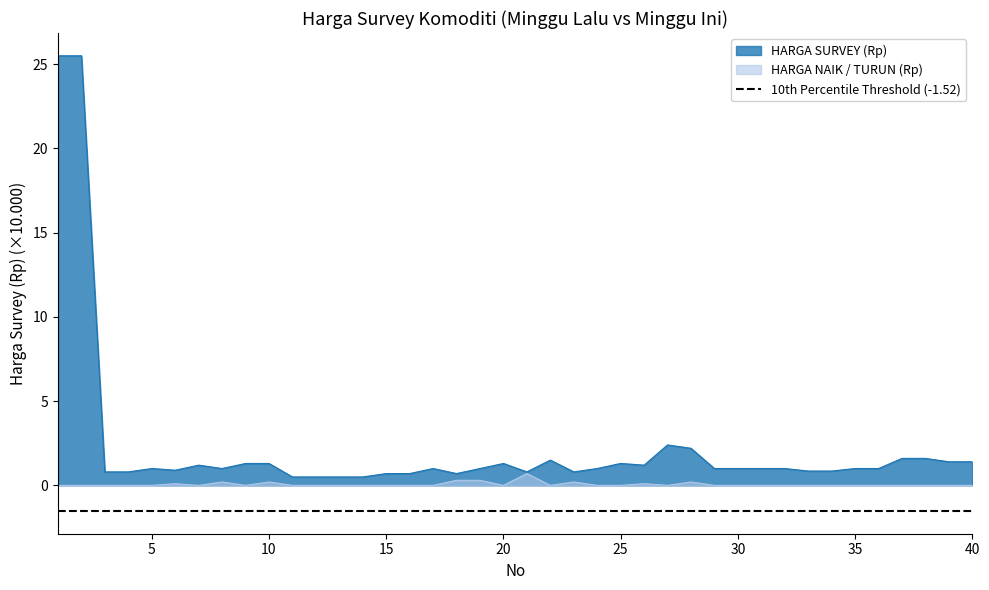

What is the average value of the HARGA NAIK / TURUN (Rp) series?

0.1